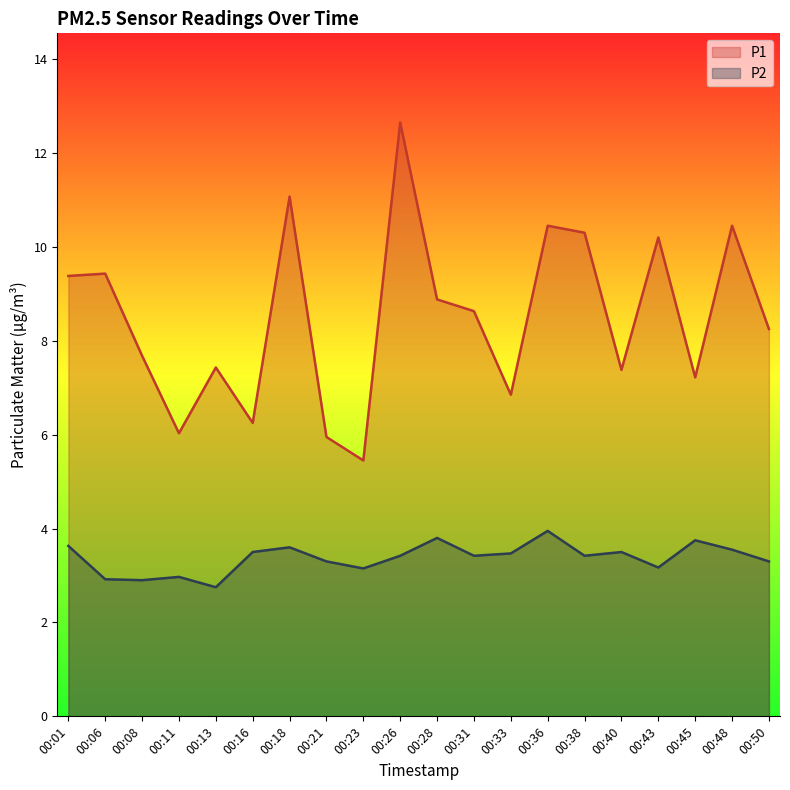

Does the chart display data point markers on the line(s)?

No